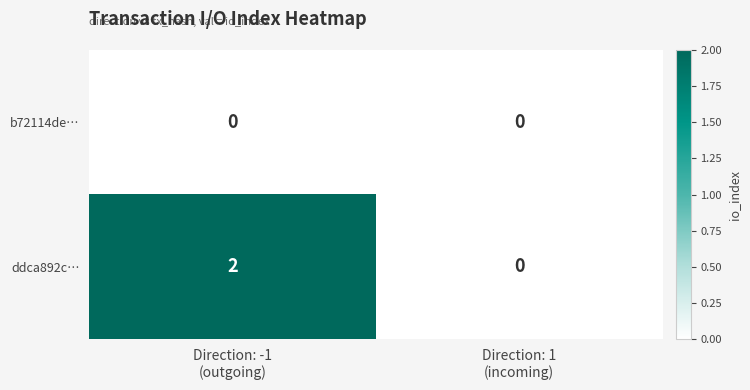

Between Direction: -1
(outgoing) and Direction: 1
(incoming), which series saw the biggest shift?

ddca892c…